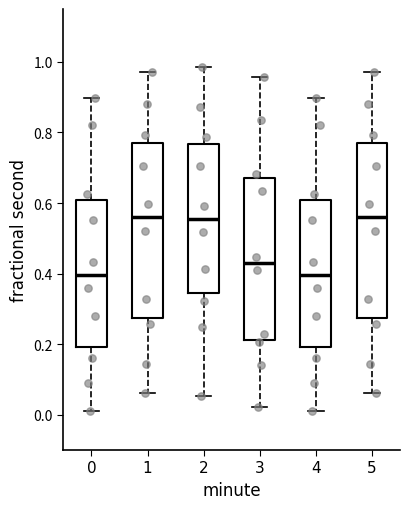

Where is the upper edge of the box at x = 5 on the y-axis? The values are not printed on the chart, so give them approximately, as read against the axis.

0.78